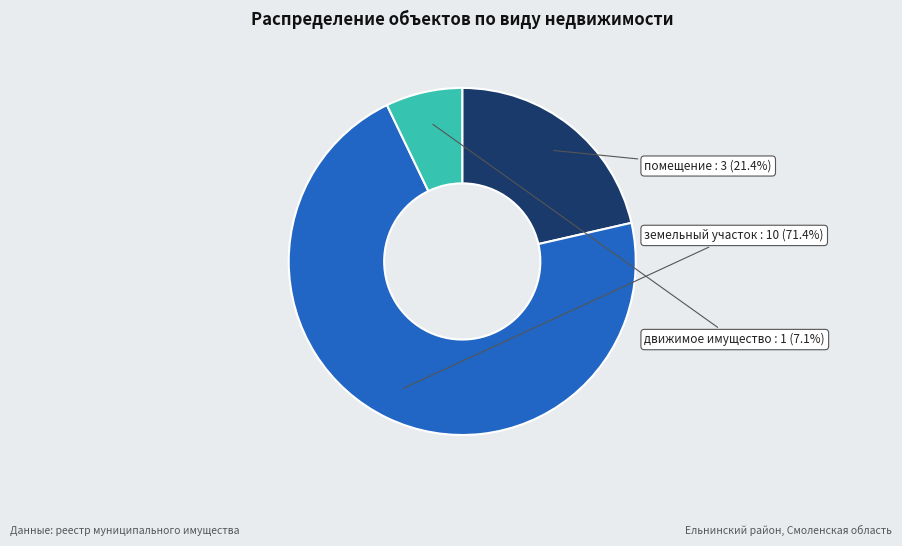

What is the ratio of the value at земельный участок to the value at помещение?

3.3